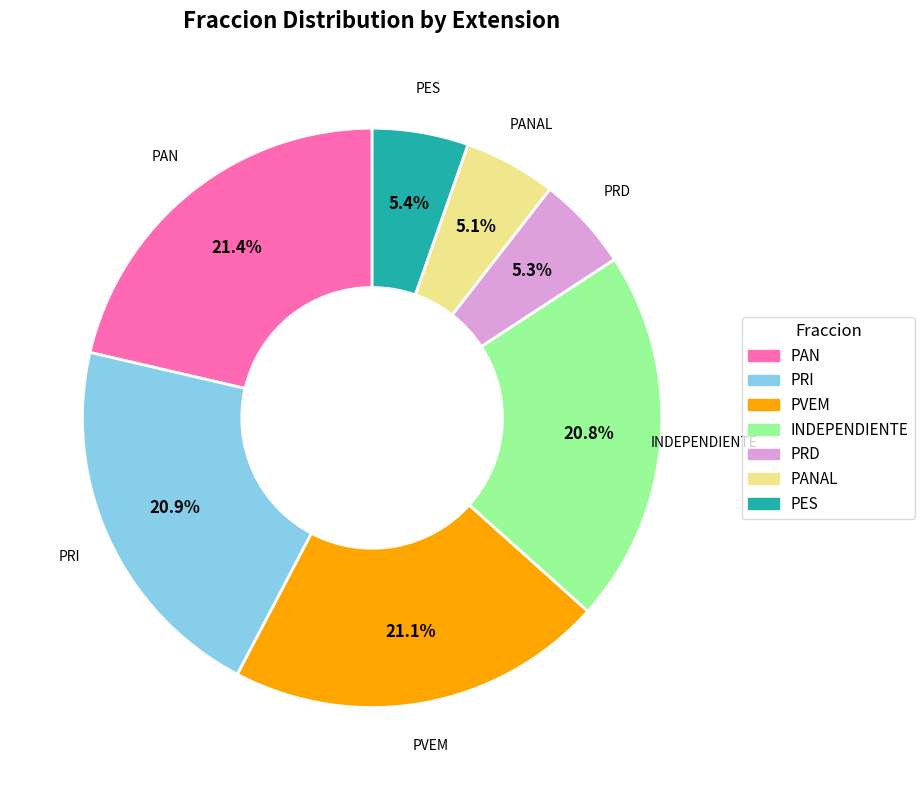

Combined, do PES and PAN account for over 50%?

No